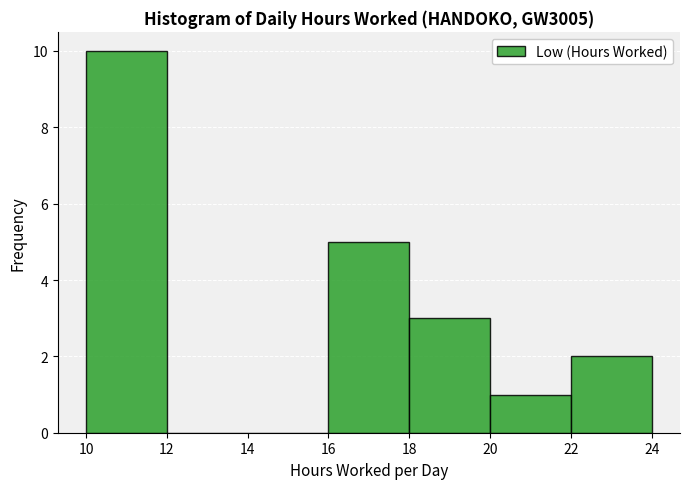

What is the height of the bar covering 16 to 18 on the x-axis? The values are not printed on the chart, so give them approximately, as read against the axis.

5